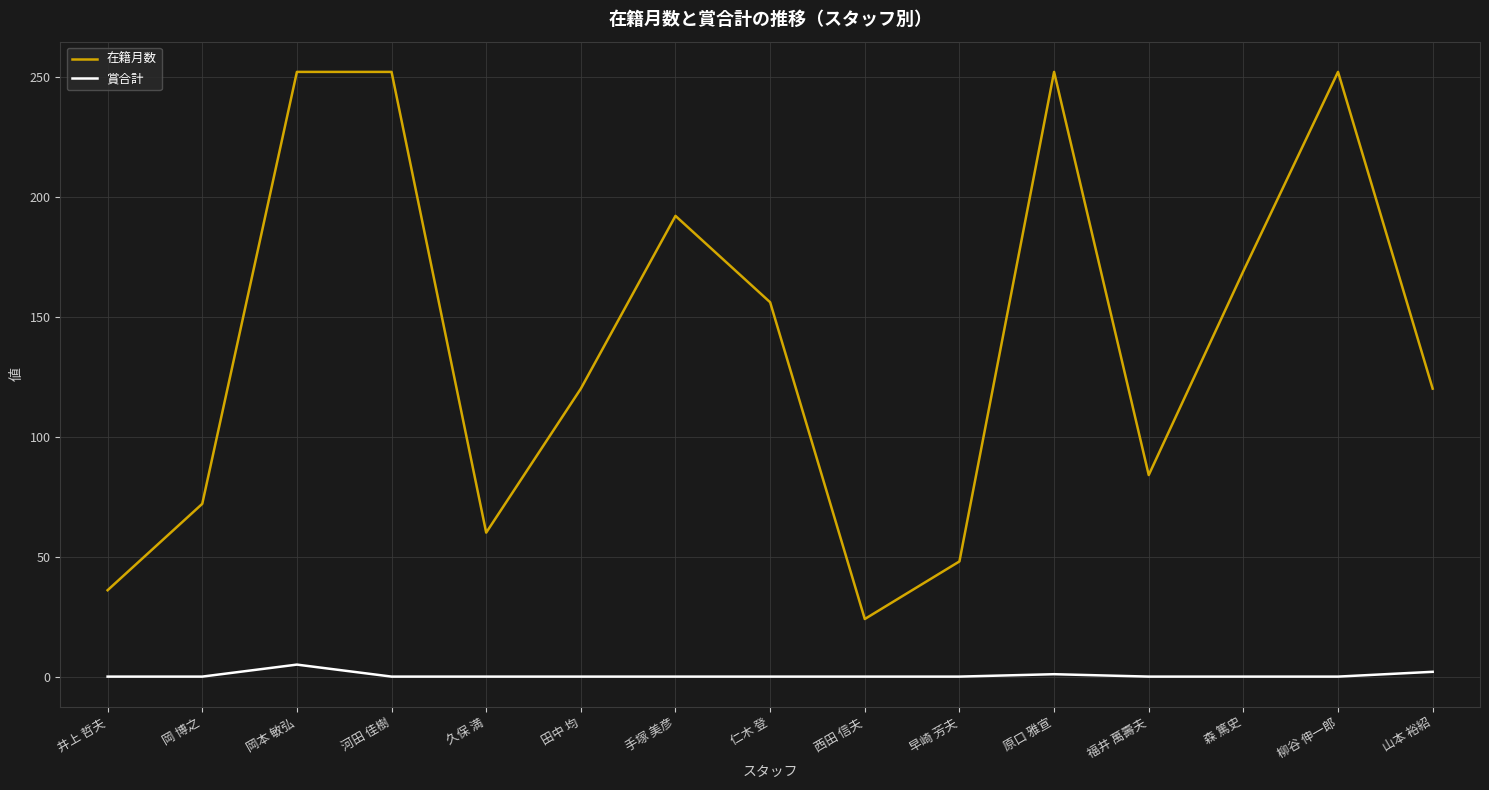

What is the spread (max minus min) of values at 原口 雅宣?

251